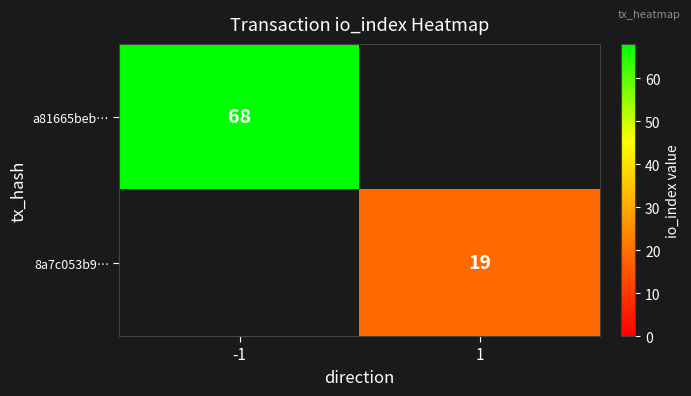

Is it true that 8a7c053b9… equals 19 at 1?

True